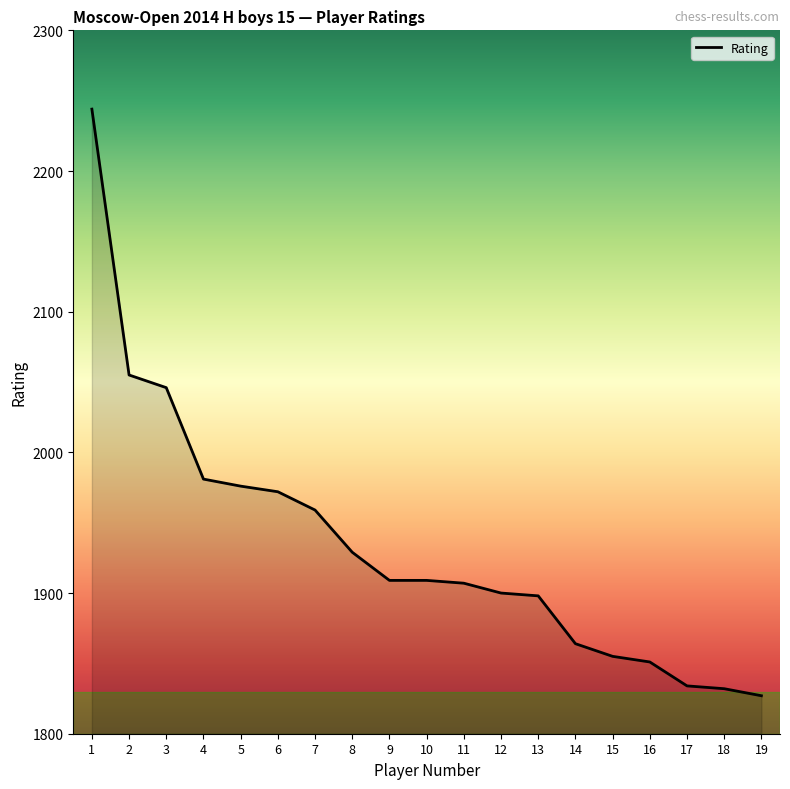

Which category has the highest value across all series?

1